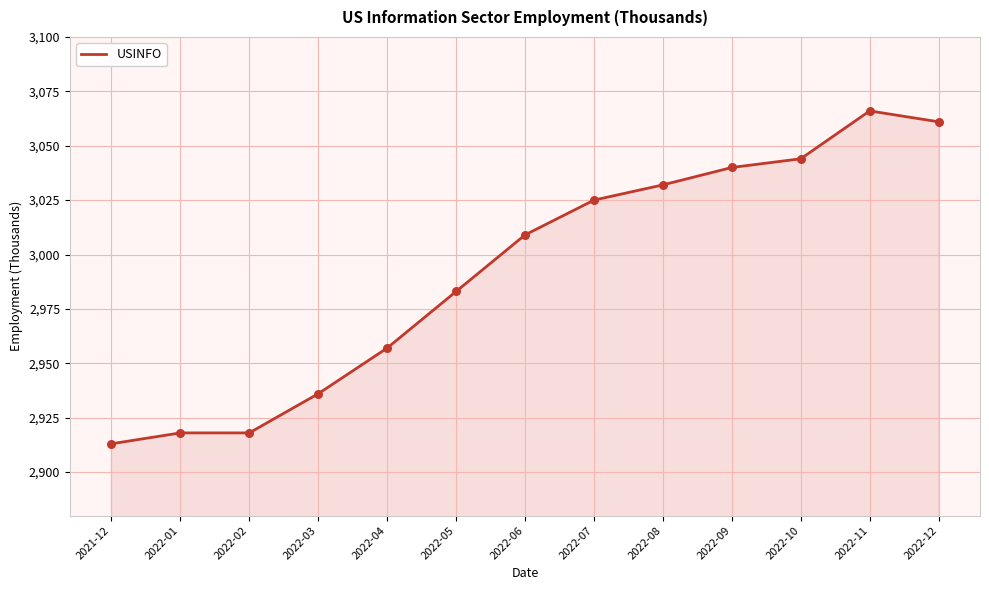

What is the change in value from 2022-08 to 2022-09?

+8